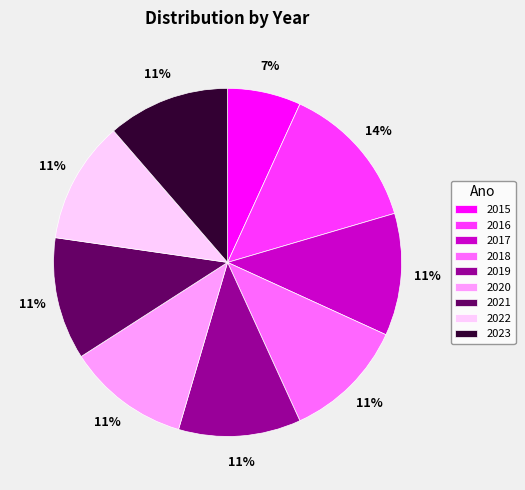

Which slice is the smallest?

2015